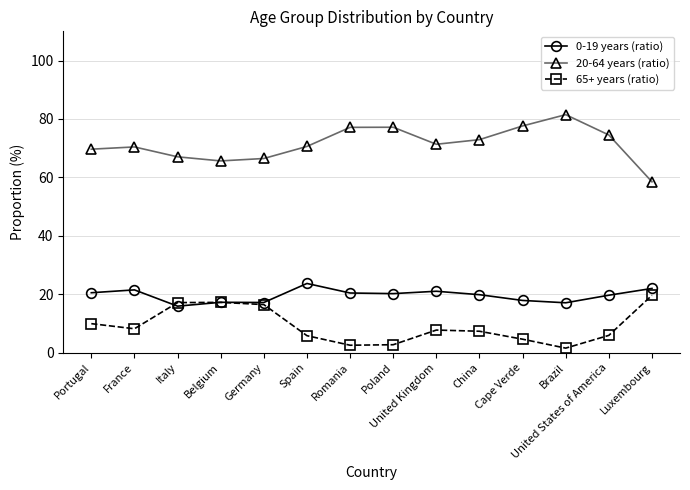

What is the lowest value of the 20-64 years (ratio) series?

58.5